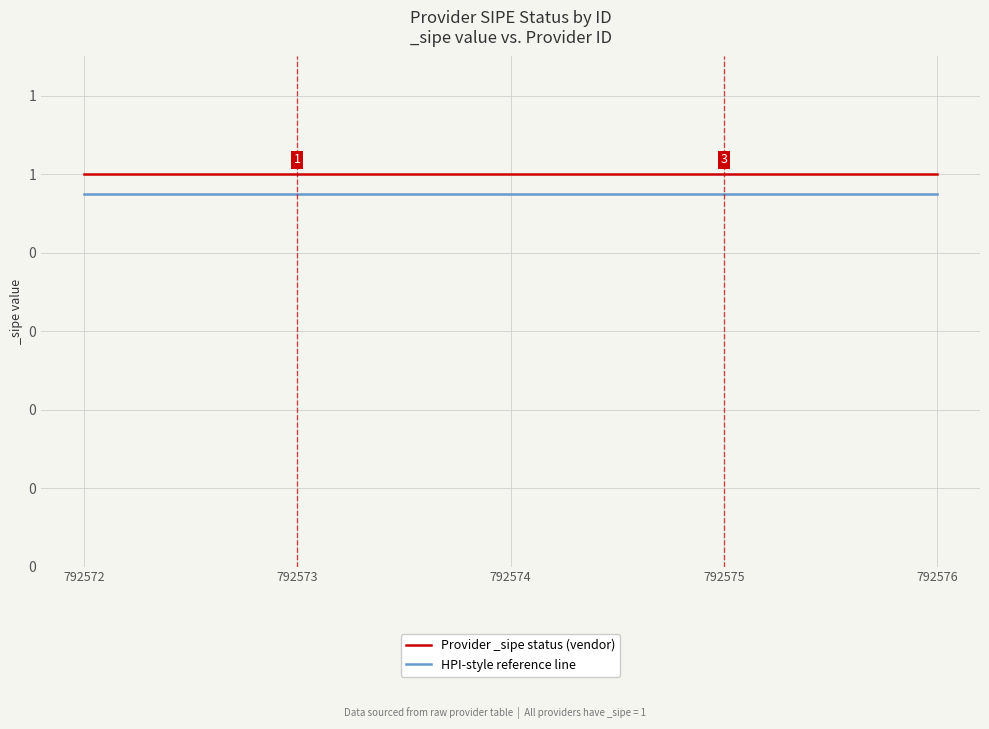

At which label is HPI-style reference line closest to 0?

792572